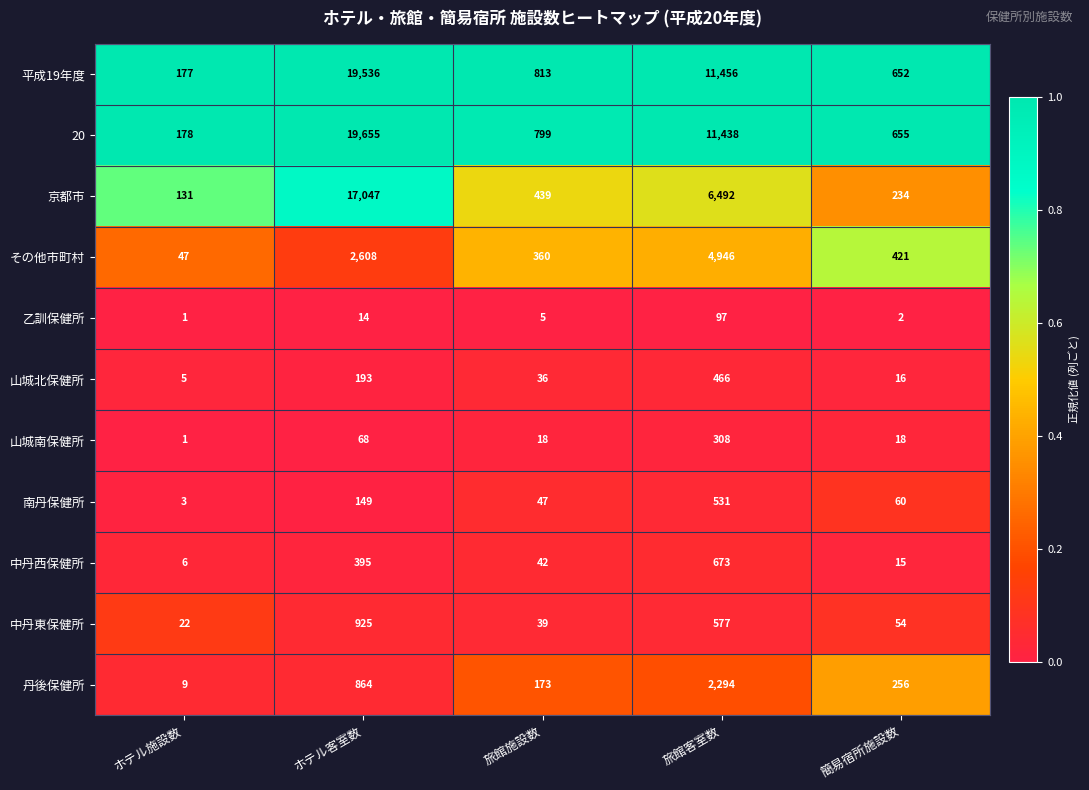

How many categories are shown in the chart?

5